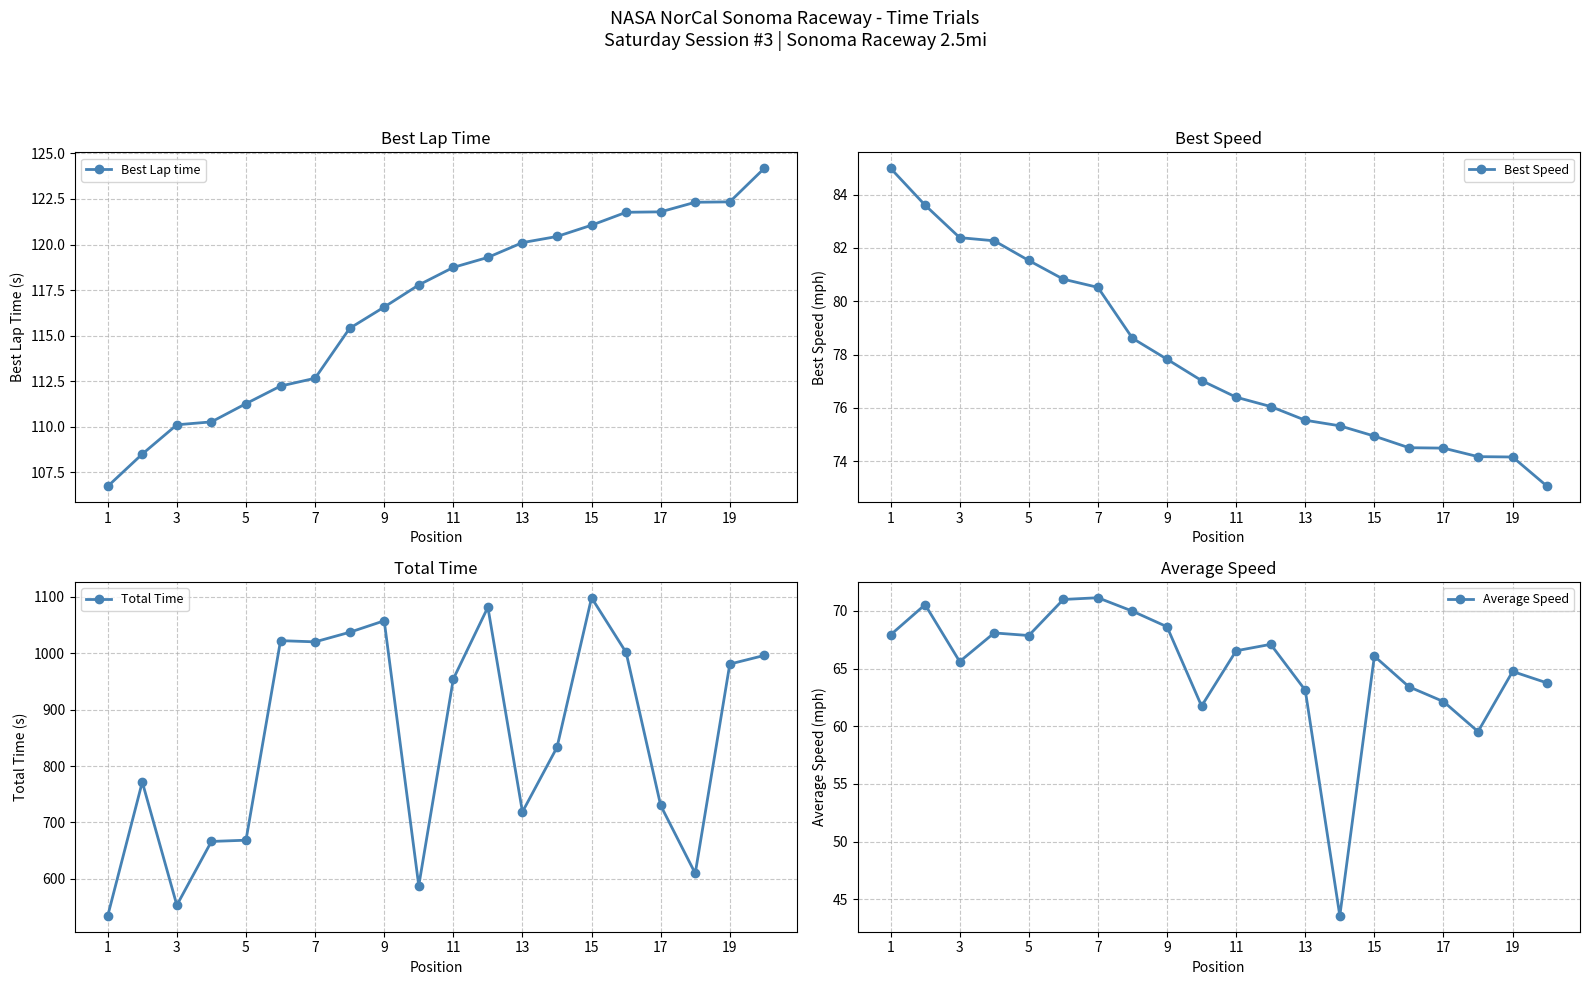

Does the chart have visible grid lines?

Yes